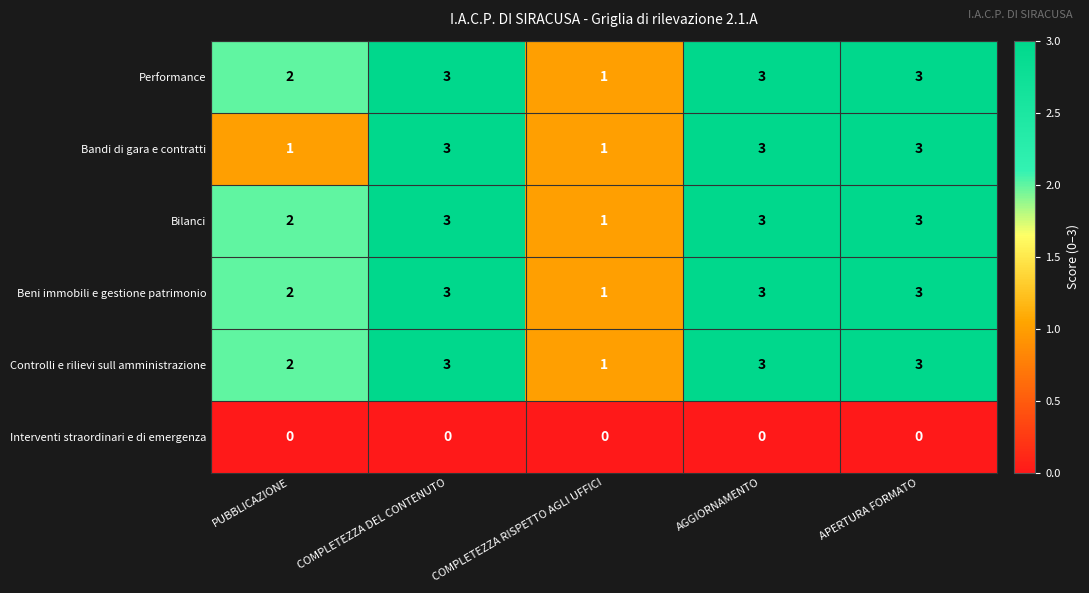

What is the total value across all series at COMPLETEZZA DEL CONTENUTO?

15